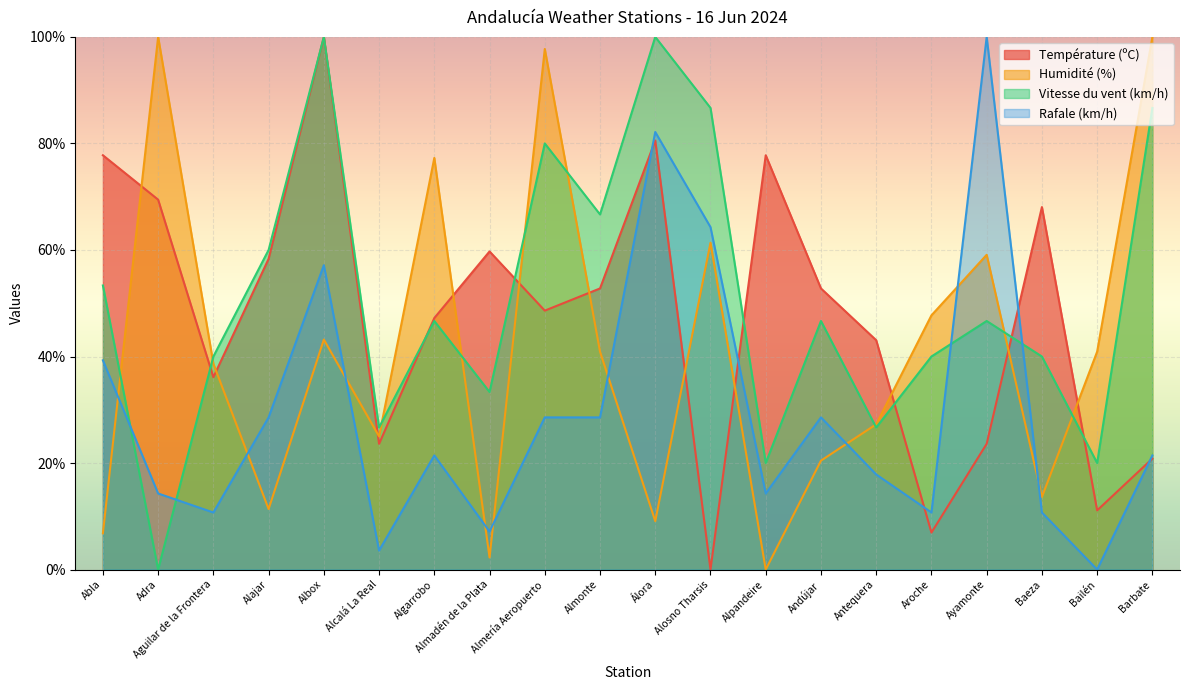

Is the value of Humidité (%) at Barbate greater than the value of Température (ºC) at Aguilar de la Frontera?

Yes